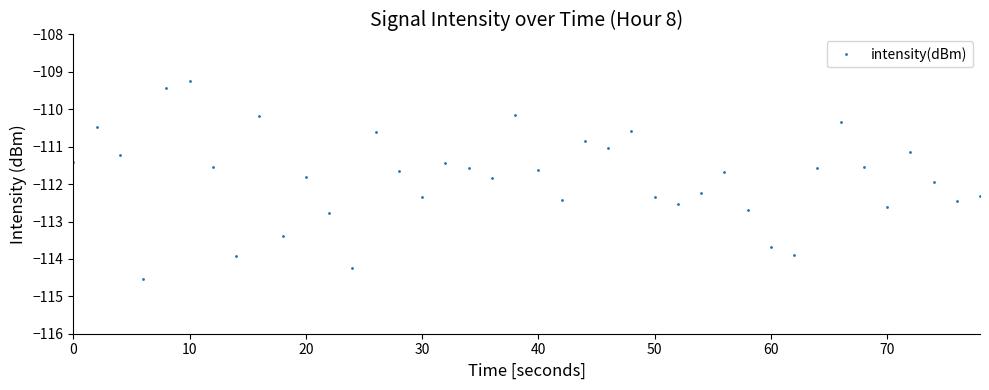

What is the average value?

-111.8